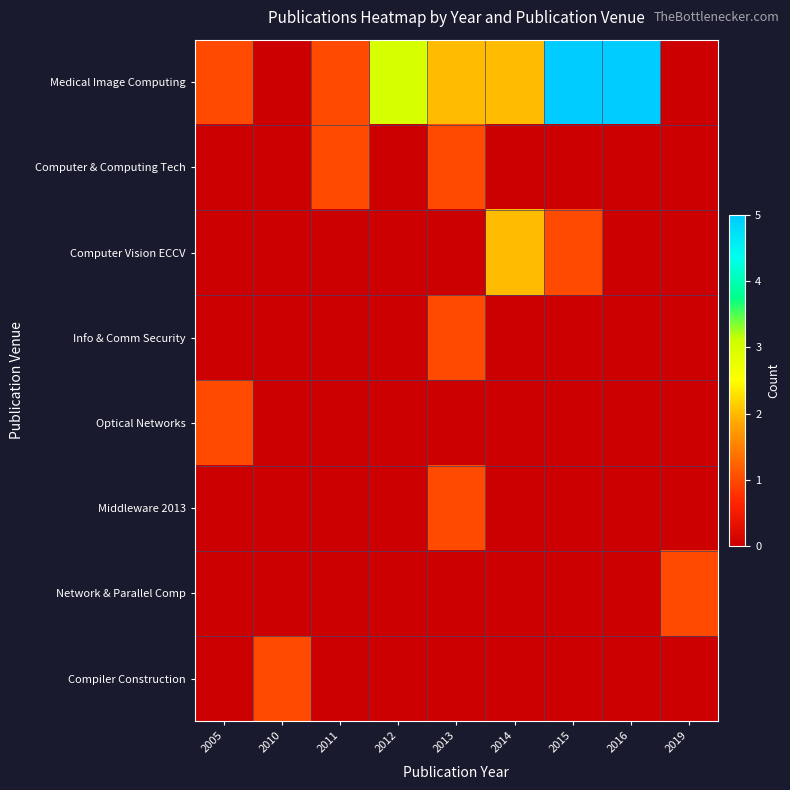

What is the difference between the highest and lowest values at 2013?

2